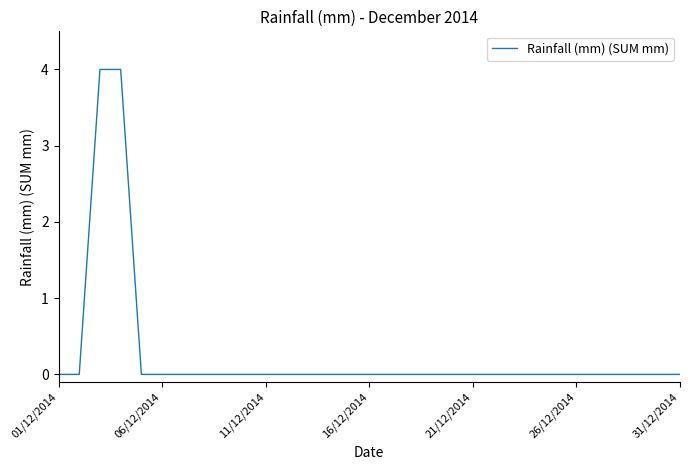

What is the difference between the maximum and minimum values?

4